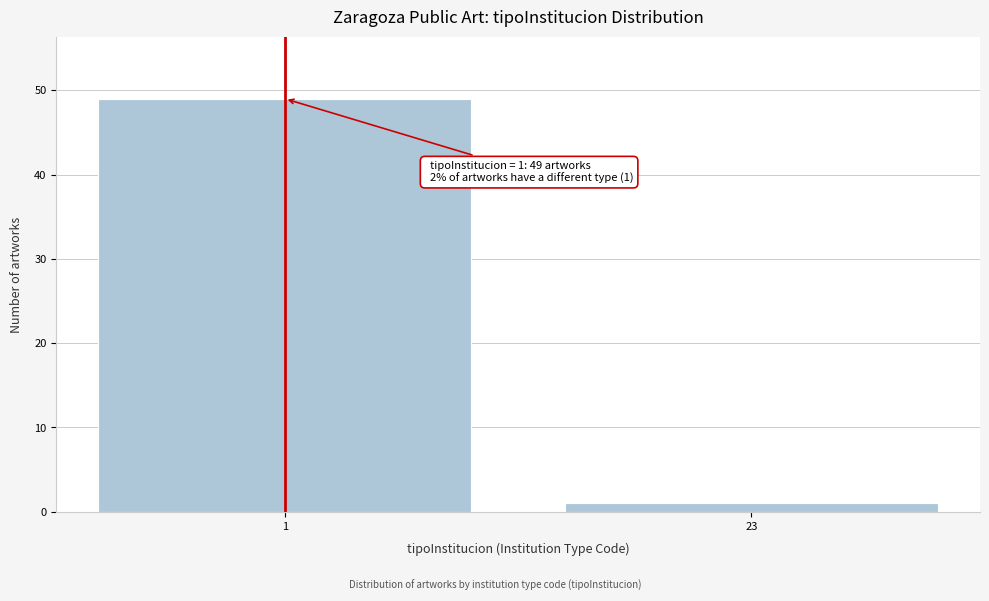

Reading left to right, transcribe all the data shown in this chart.

1=49	23=1